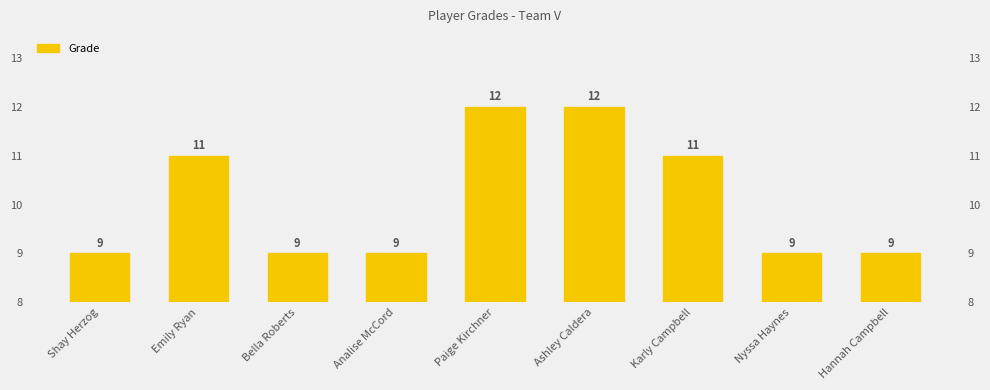

What is the change in value from Karly Campbell to Nyssa Haynes?

-2